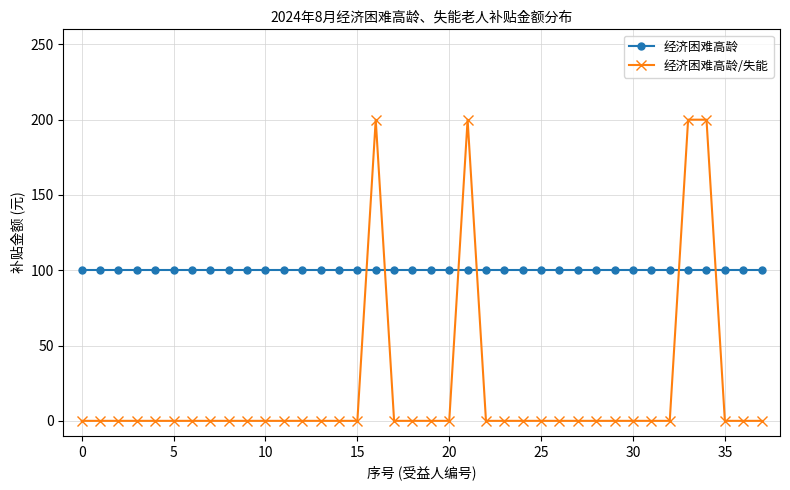

What is the greatest value displayed?

200